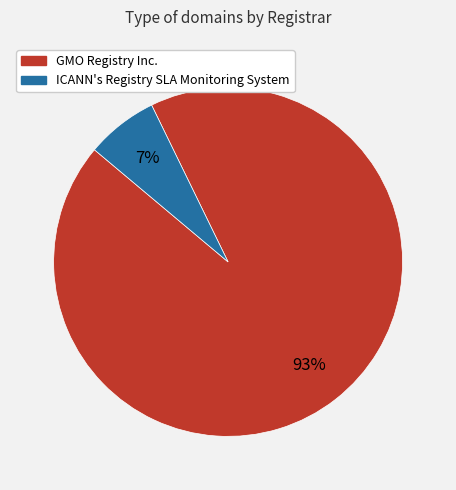

What percentage is the ICANN's Registry SLA Monitoring System slice, to the nearest percent?

7%